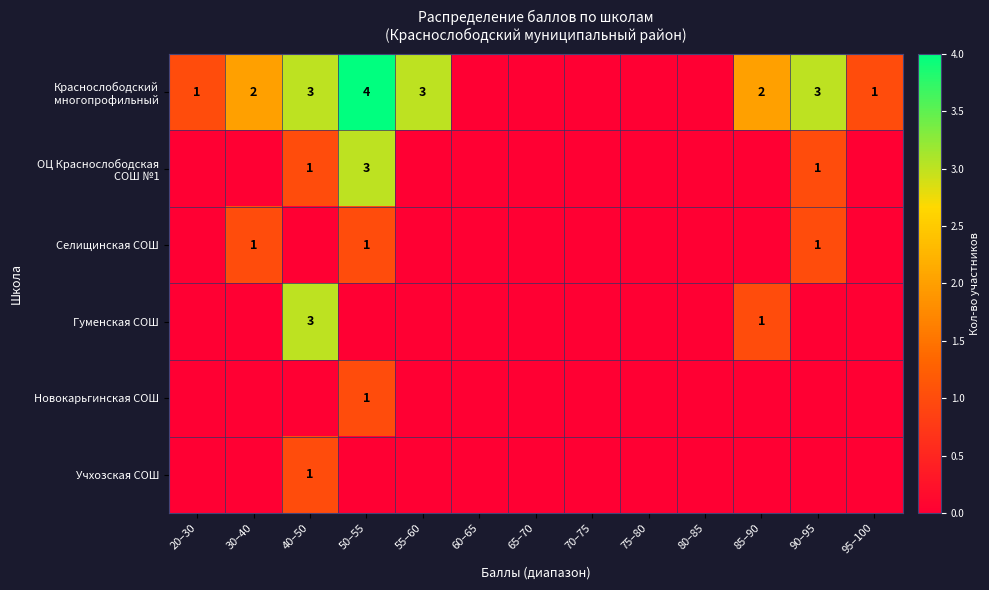

Is the value of Учхозская СОШ at 55–60 greater than the value of Гуменская СОШ at 65–70?

No